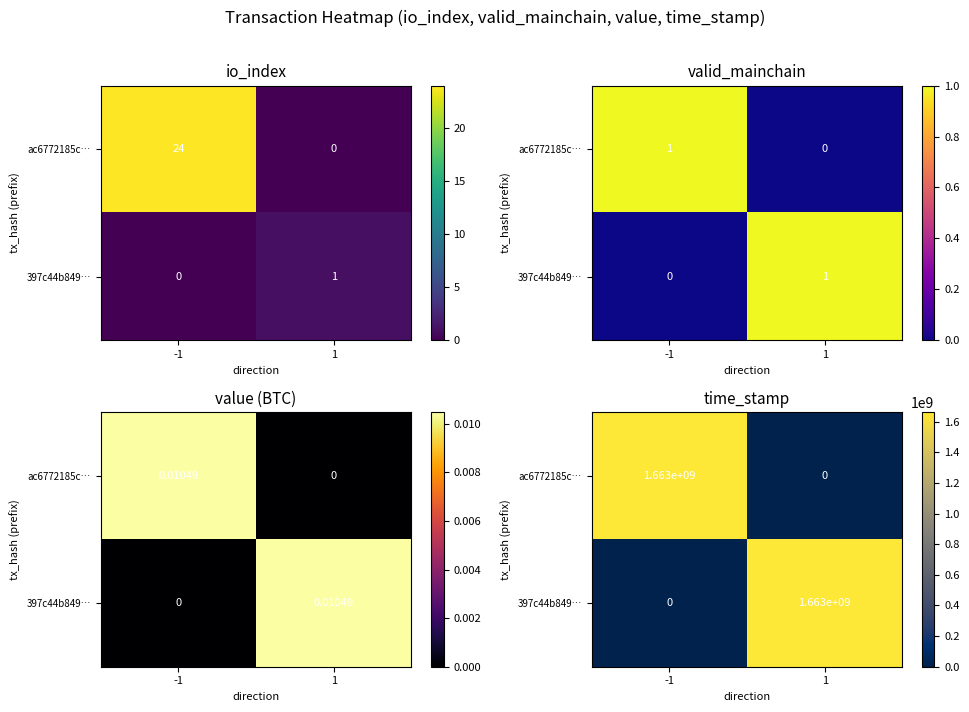

Which label corresponds to the smallest value in the chart?

1